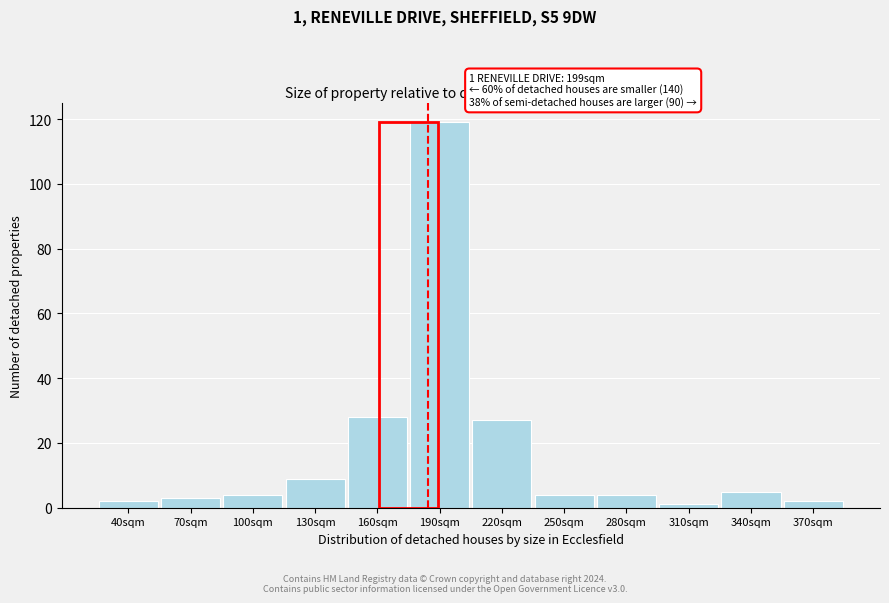

Reading left to right, transcribe all the data shown in this chart.

2	3	4	9	28	119	27	4	4	1	5	2